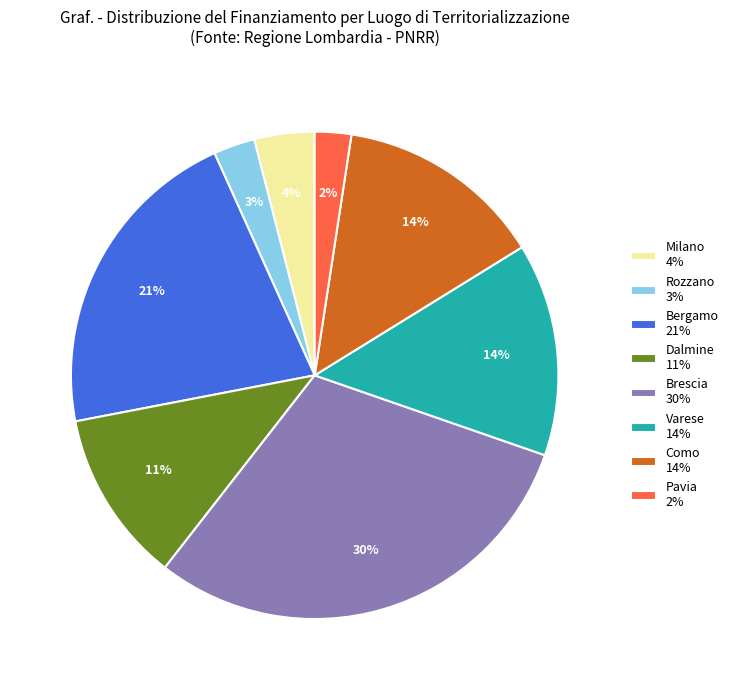

Which category has the biggest portion of the pie?

Brescia 30%